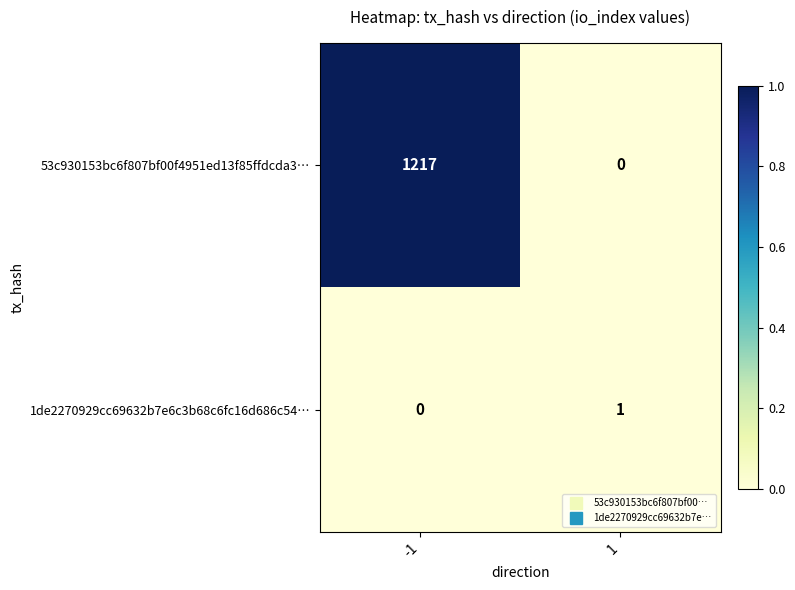

How many distinct data groups are displayed?

2